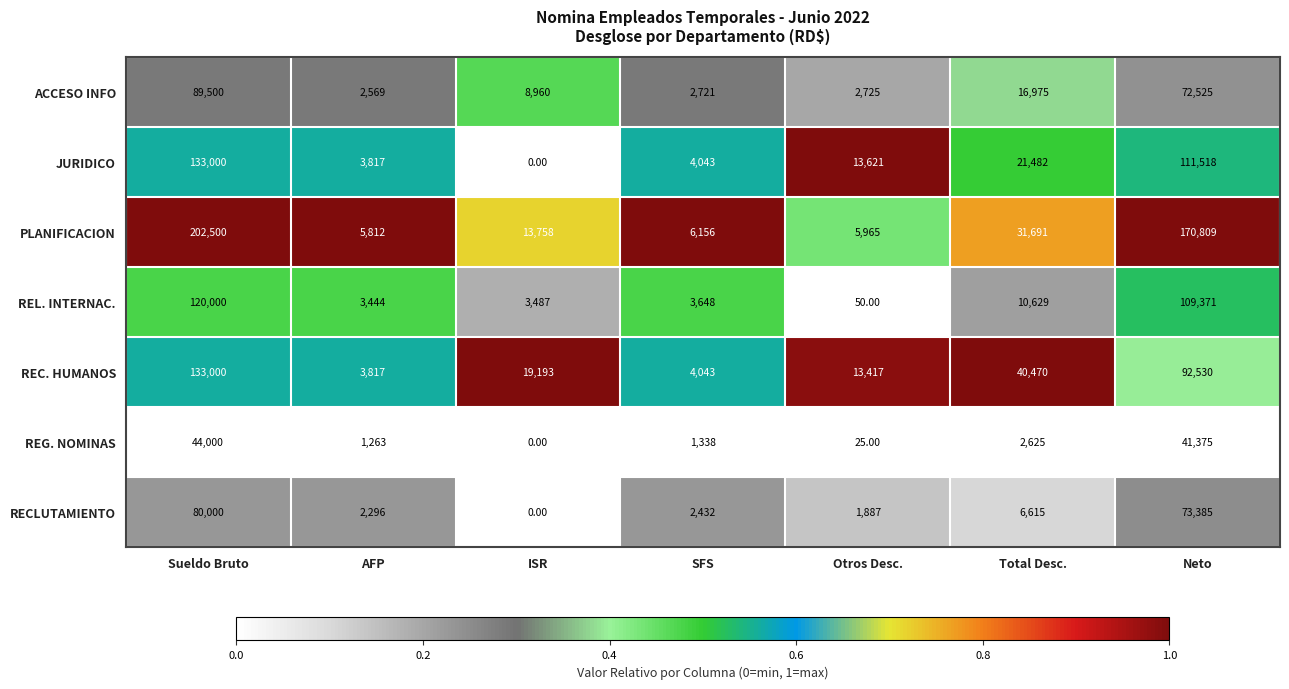

Which series has the largest range (max minus min)?

PLANIFICACION